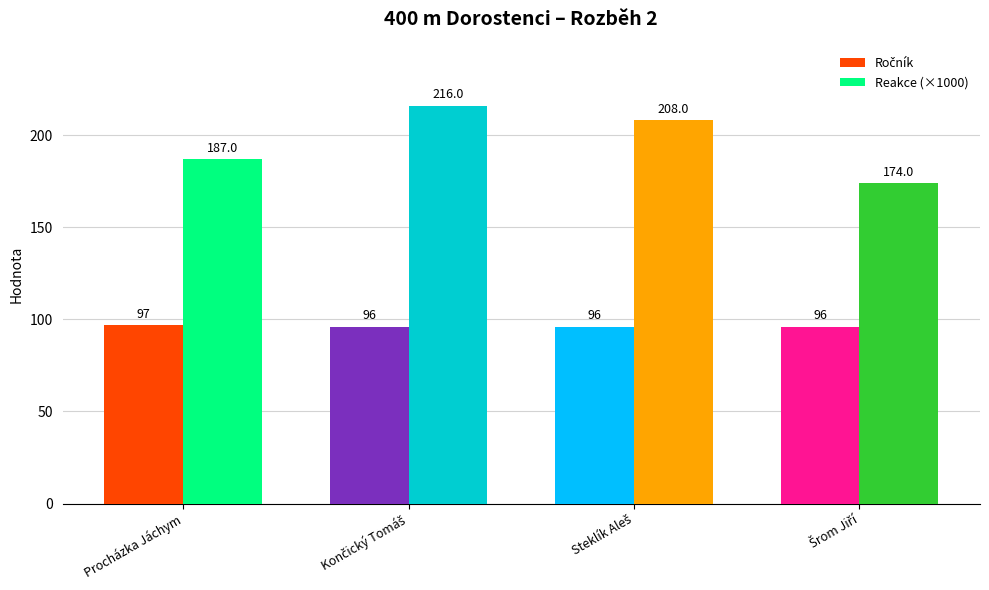

Which series has the largest total across all categories?

Reakce (×1000)